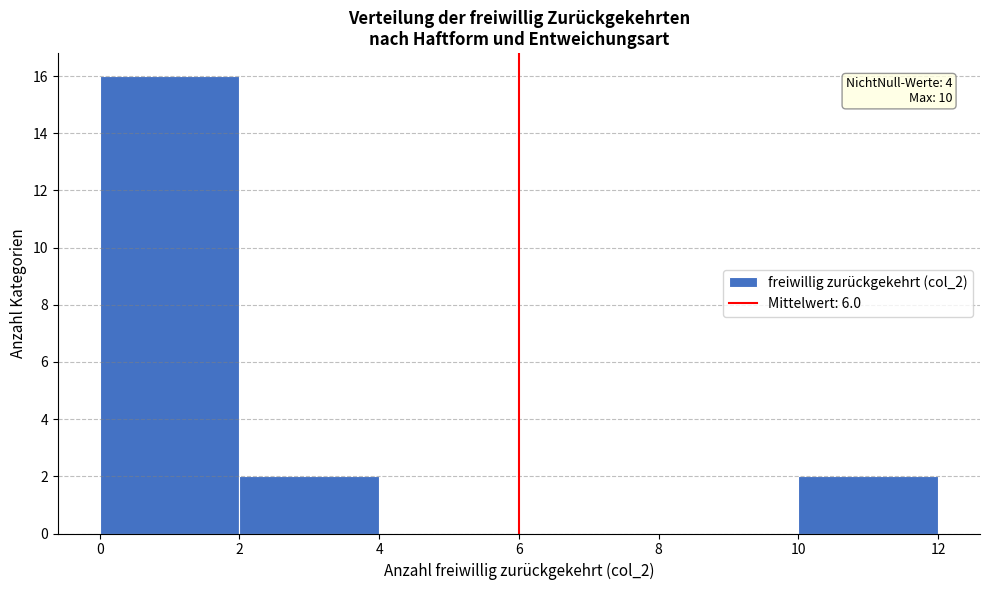

Which range on the x-axis has the tallest bar?

0 to 2